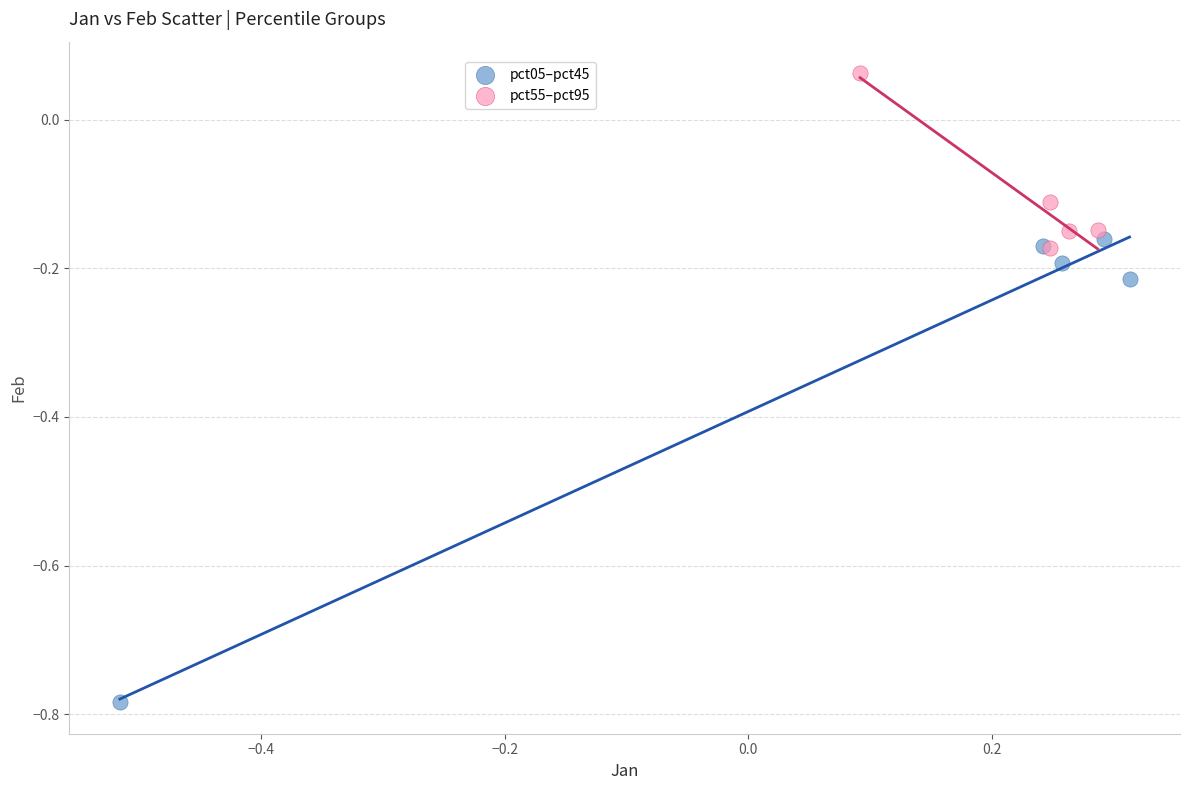

Which series reaches the maximum Y coordinate?

pct55–pct95